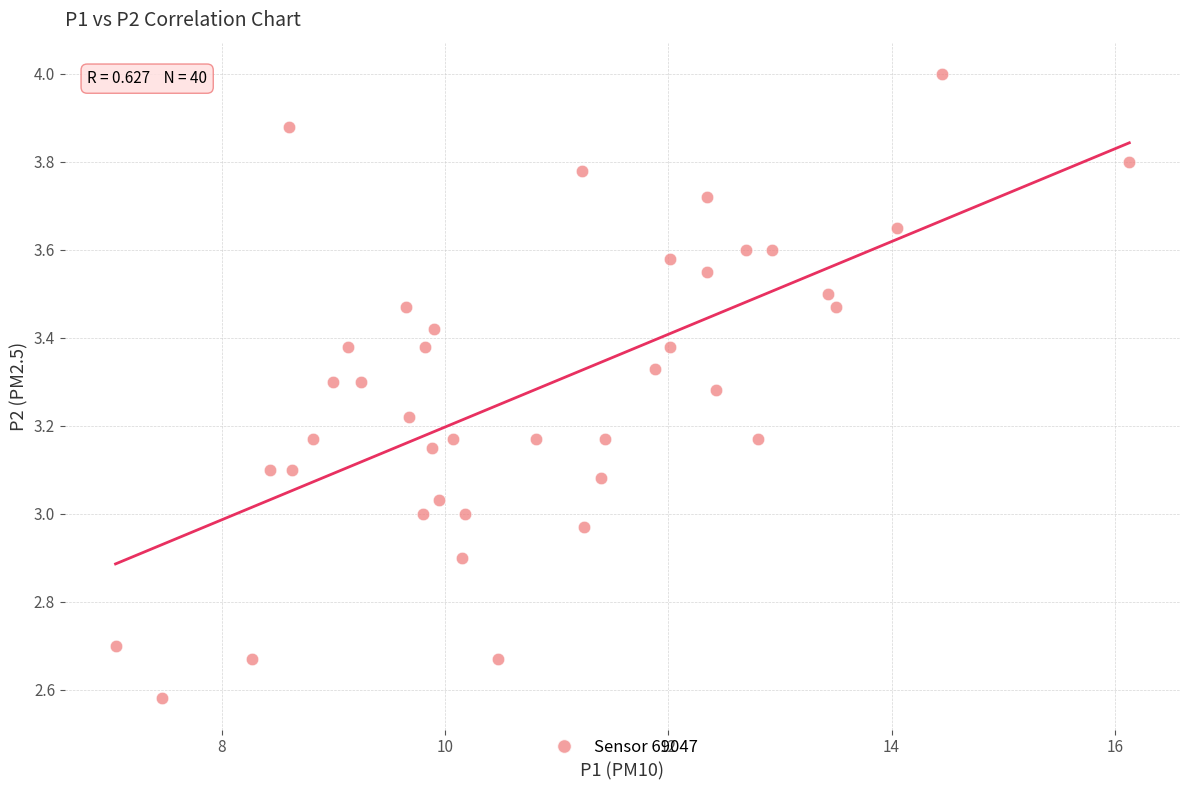

What is the range of Y values (max minus min)?

1.4